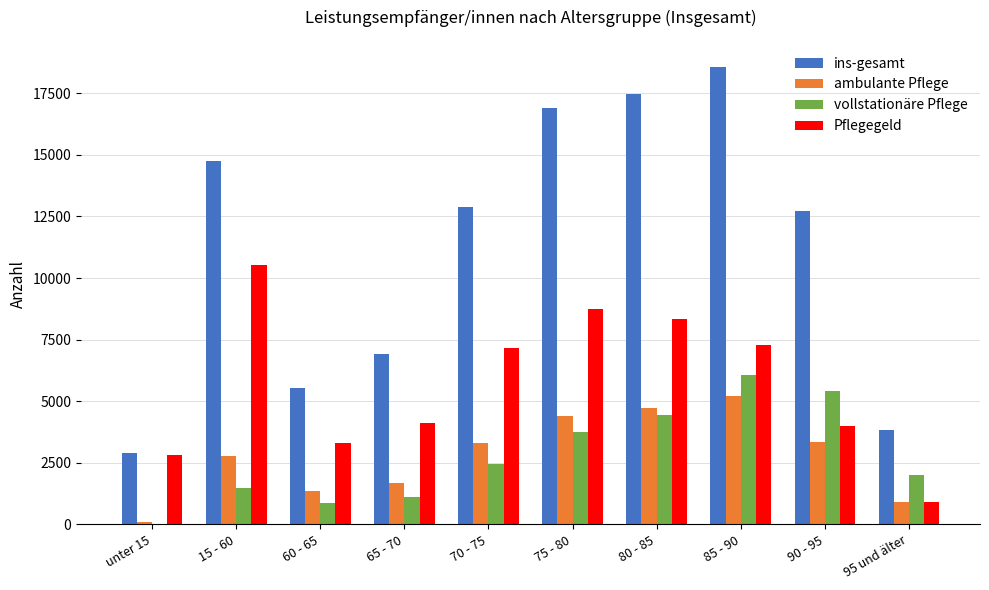

Which series has the largest total across all categories?

ins-gesamt